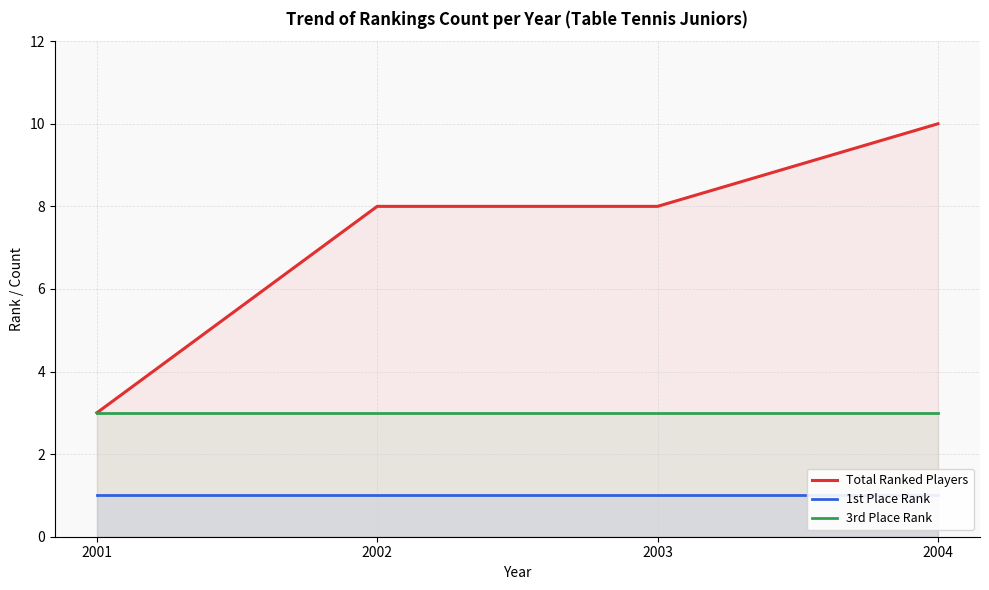

Reading right to left, what are all the values shown in this chart?

Total Ranked Players: 2004=10	2003=8	2002=8	2001=3
1st Place Rank: 2004=1	2003=1	2002=1	2001=1
3rd Place Rank: 2004=3	2003=3	2002=3	2001=3